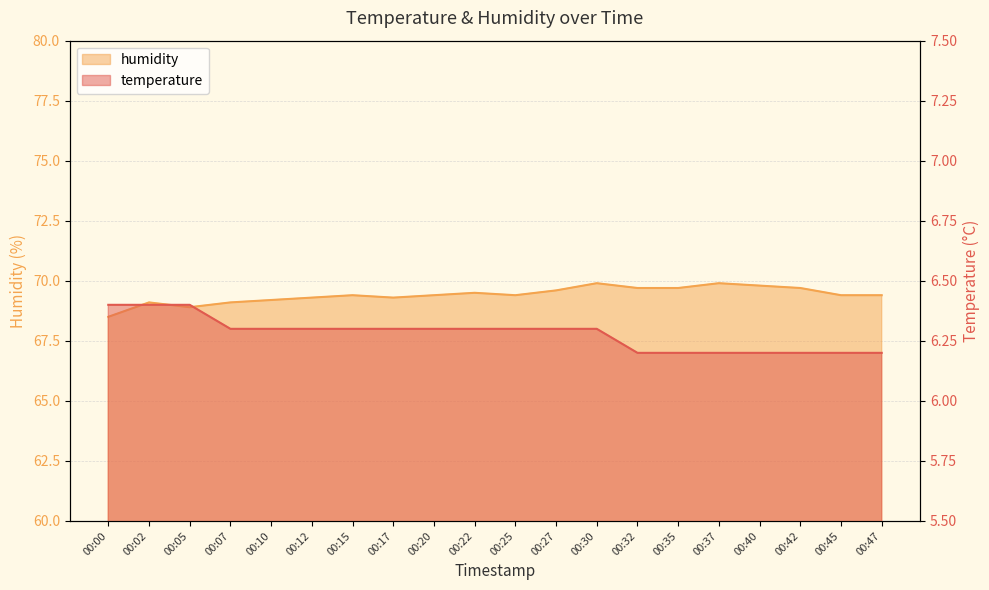

Reading left to right, transcribe all the data shown in this chart.

temperature: 00:00=6.4	00:02=6.4	00:05=6.4	00:07=6.3	00:10=6.3	00:12=6.3	00:15=6.3	00:17=6.3	00:20=6.3	00:22=6.3	00:25=6.3	00:27=6.3	00:30=6.3	00:32=6.2	00:35=6.2	00:37=6.2	00:40=6.2	00:42=6.2	00:45=6.2	00:47=6.2
humidity: 00:00=68.5	00:02=69.1	00:05=68.9	00:07=69.1	00:10=69.2	00:12=69.3	00:15=69.4	00:17=69.3	00:20=69.4	00:22=69.5	00:25=69.4	00:27=69.6	00:30=69.9	00:32=69.7	00:35=69.7	00:37=69.9	00:40=69.8	00:42=69.7	00:45=69.4	00:47=69.4